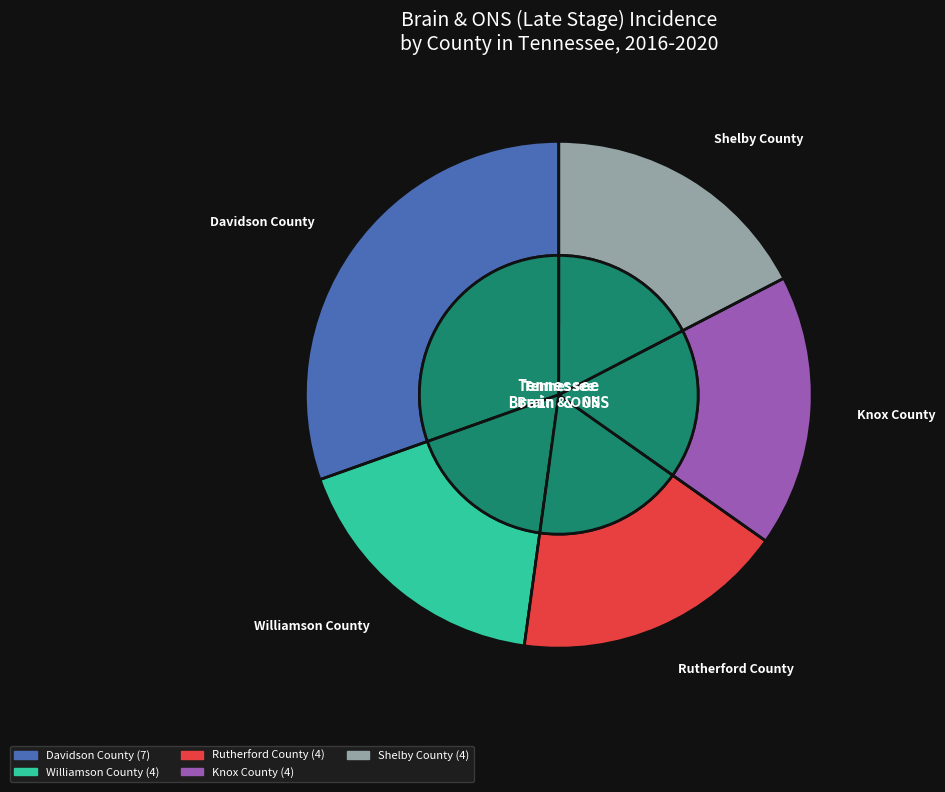

How many segments does this pie chart have?

5